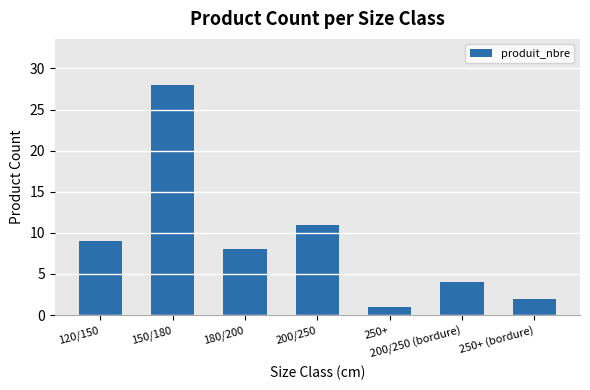

Reading right to left, transcribe all the data shown in this chart.

250+ (bordure)=2	200/250 (bordure)=4	250+=1	200/250=11	180/200=8	150/180=28	120/150=9